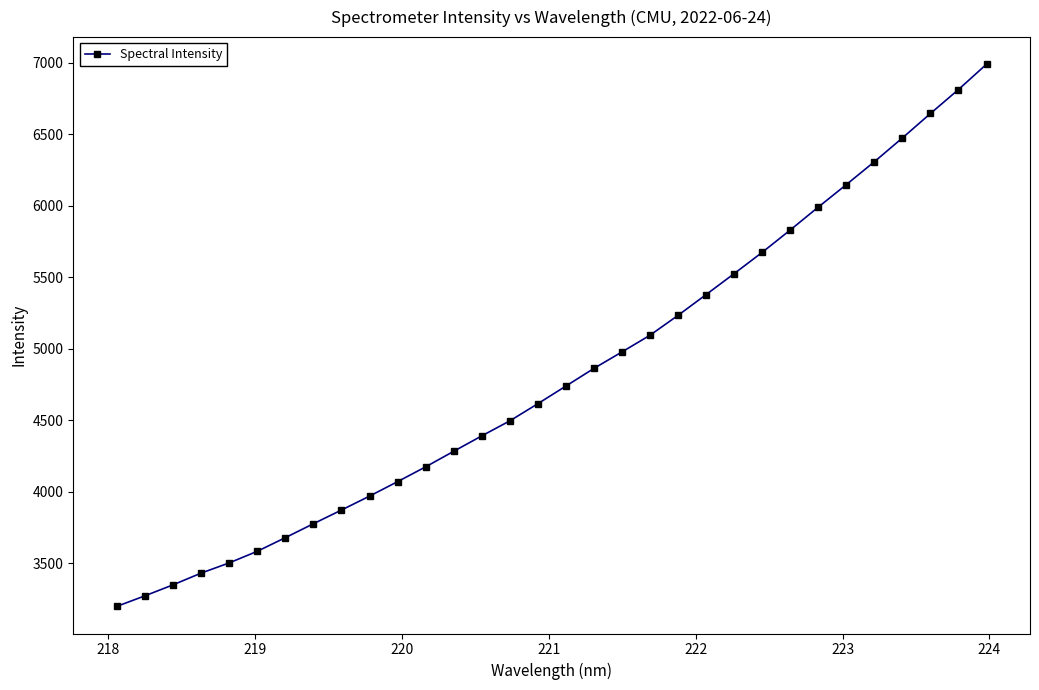

What is the value of the 2nd point from the left?

3271.3